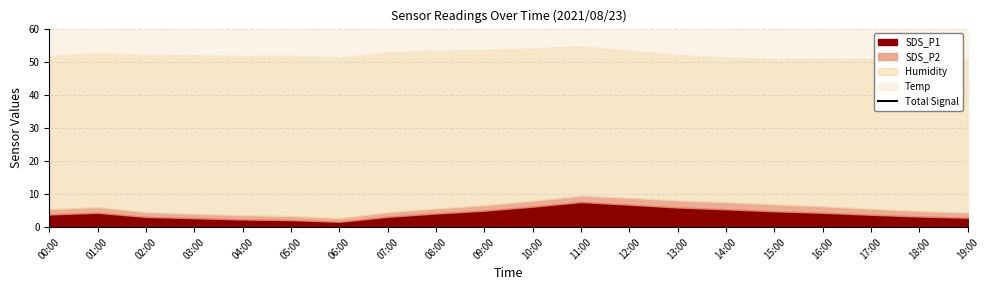

What is the difference between the maximum and minimum values?

6.5